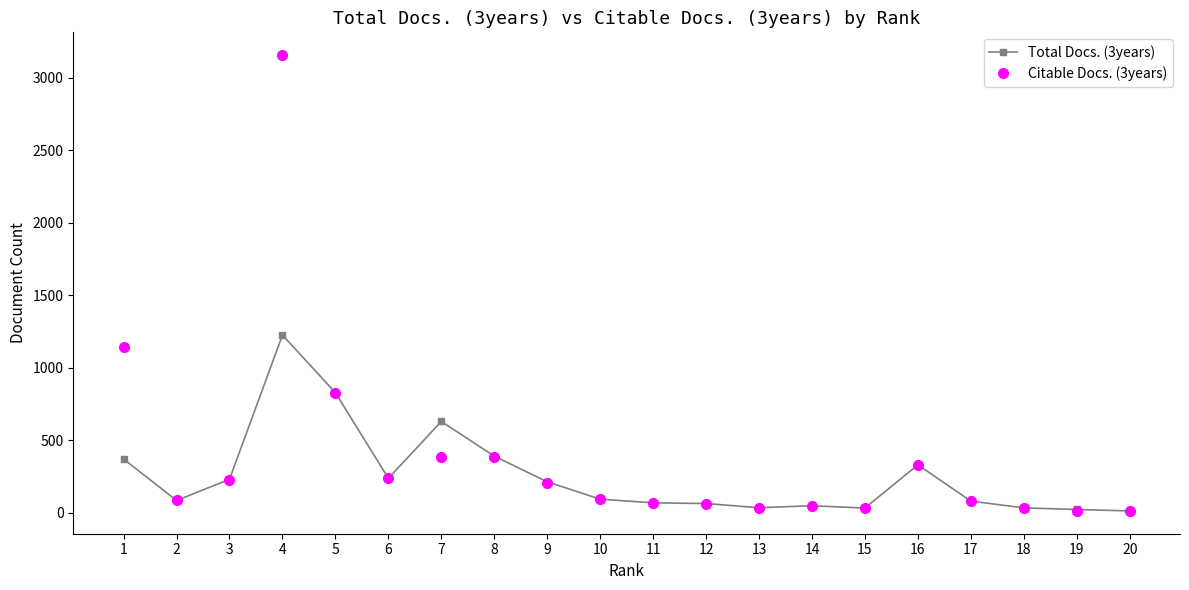

How many data points in Citable Docs. (3years) are less than 94?

10